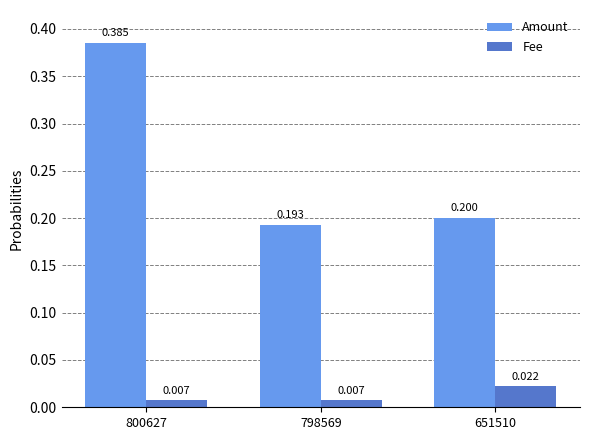

At which category does the chart reach its peak across all series?

800627